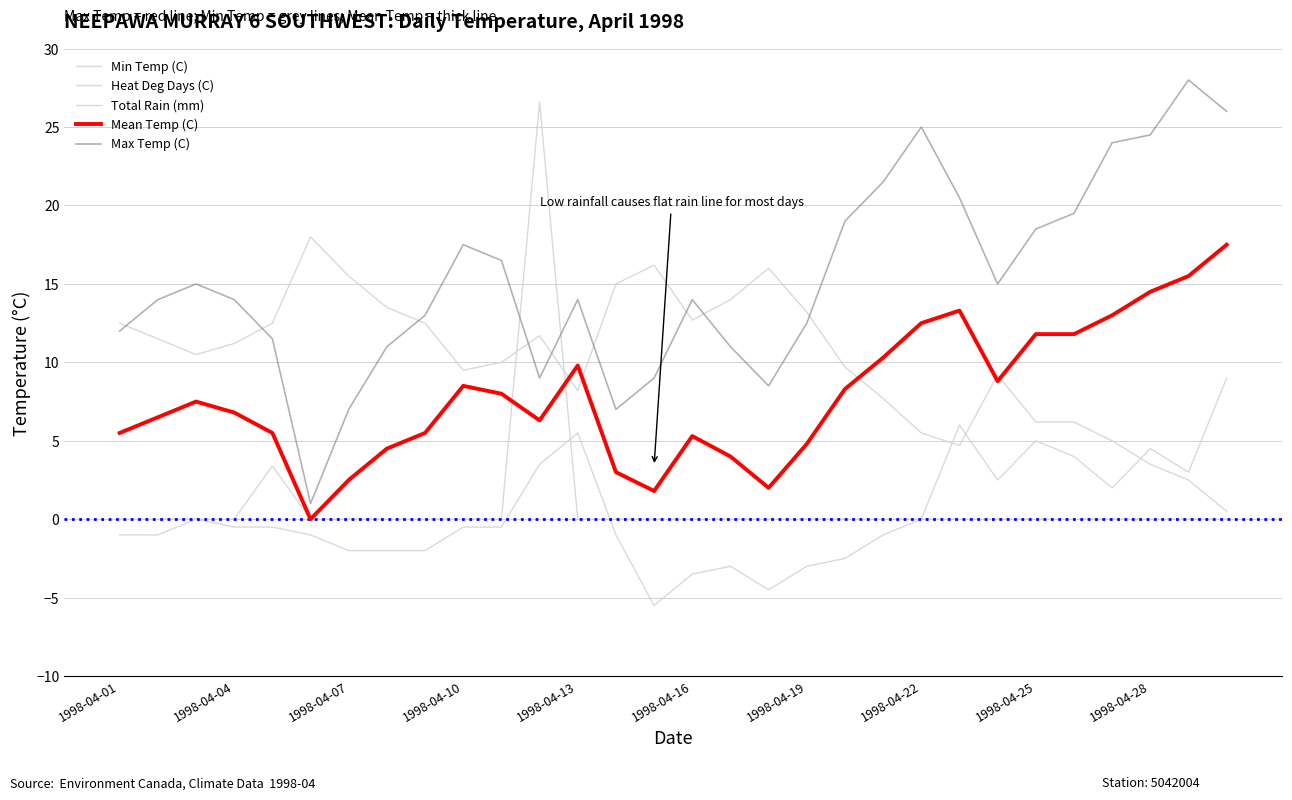

How many lines are shown in the chart?

5